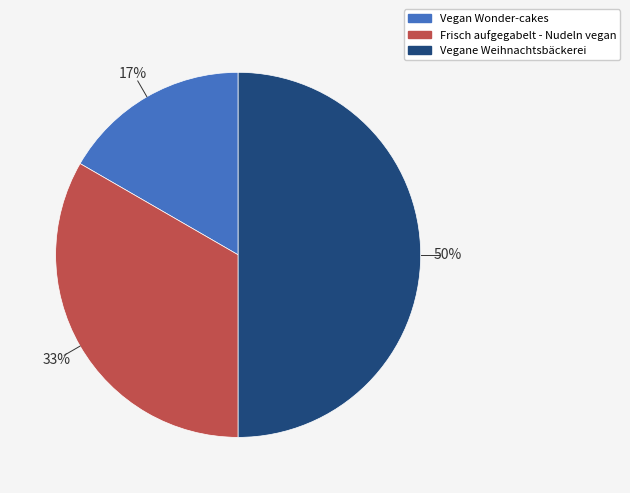

Which slice is the smallest?

Vegan Wonder-cakes